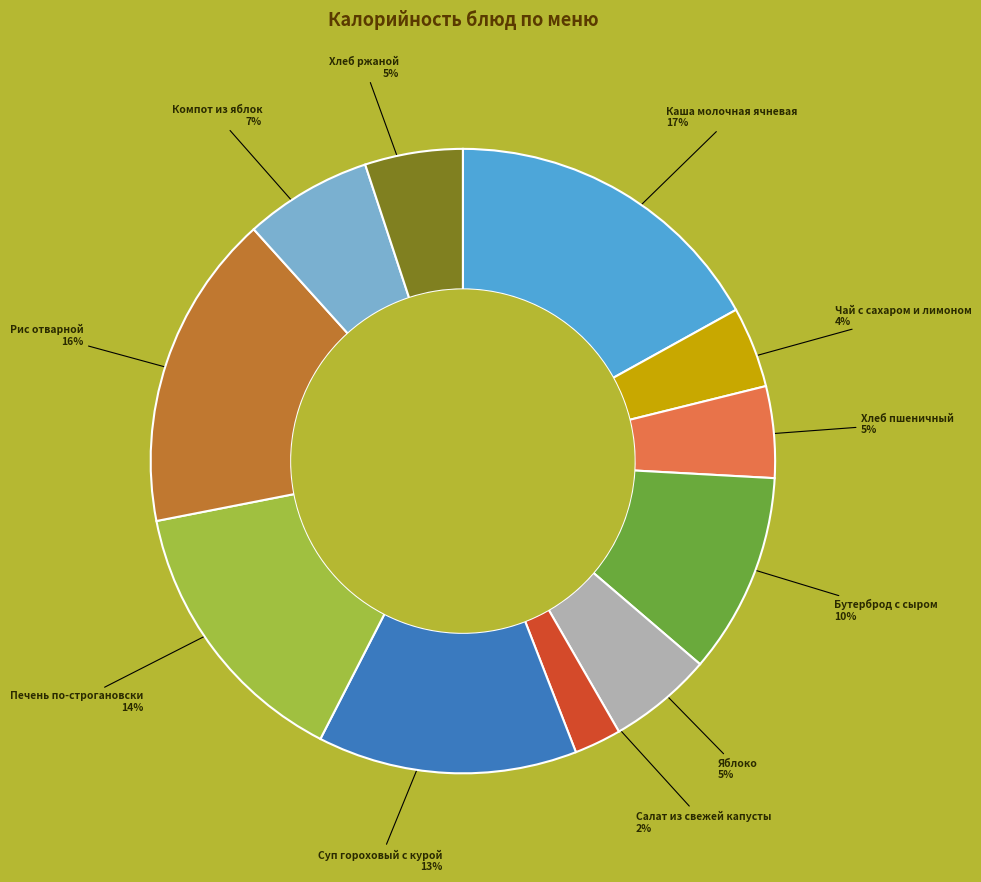

Combined, do Хлеб ржаной and Каша молочная ячневая account for over 50%?

No